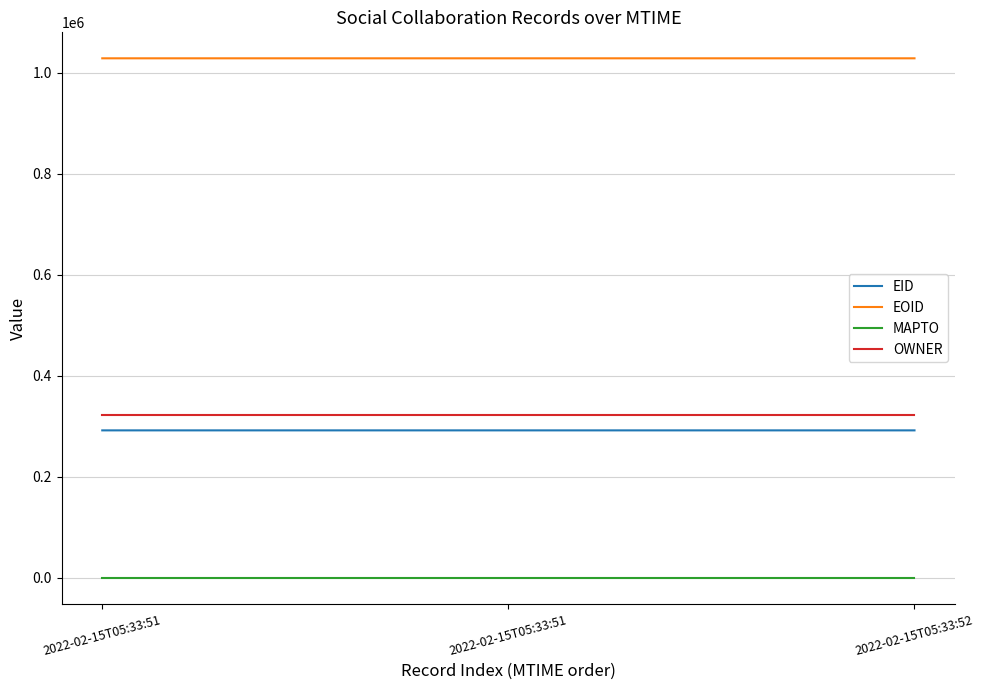

What are all the series names shown in the legend?

EID, EOID, MAPTO, OWNER